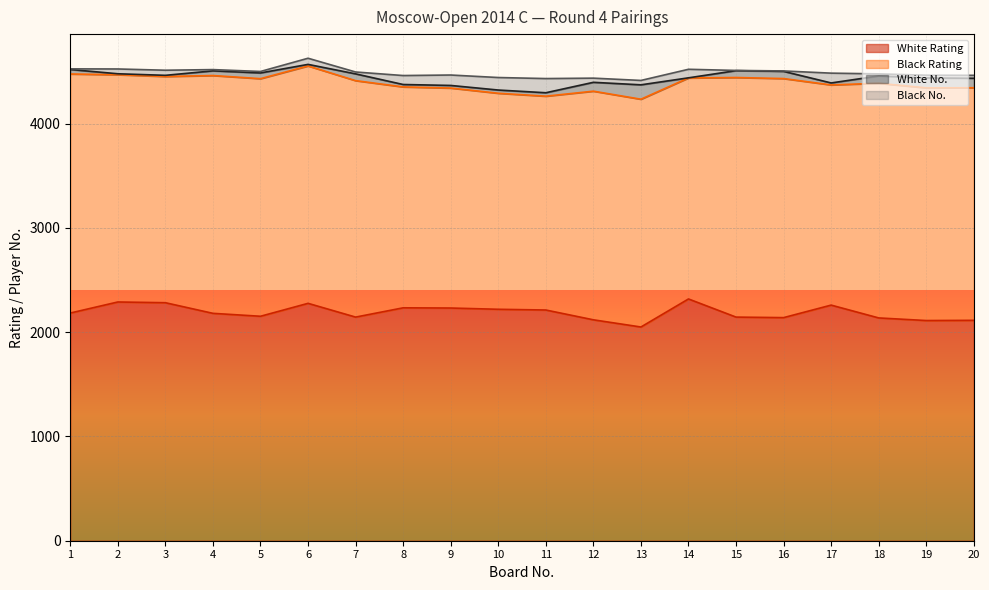

What value does the Black Rating series have at 5, to the nearest 5?

2280